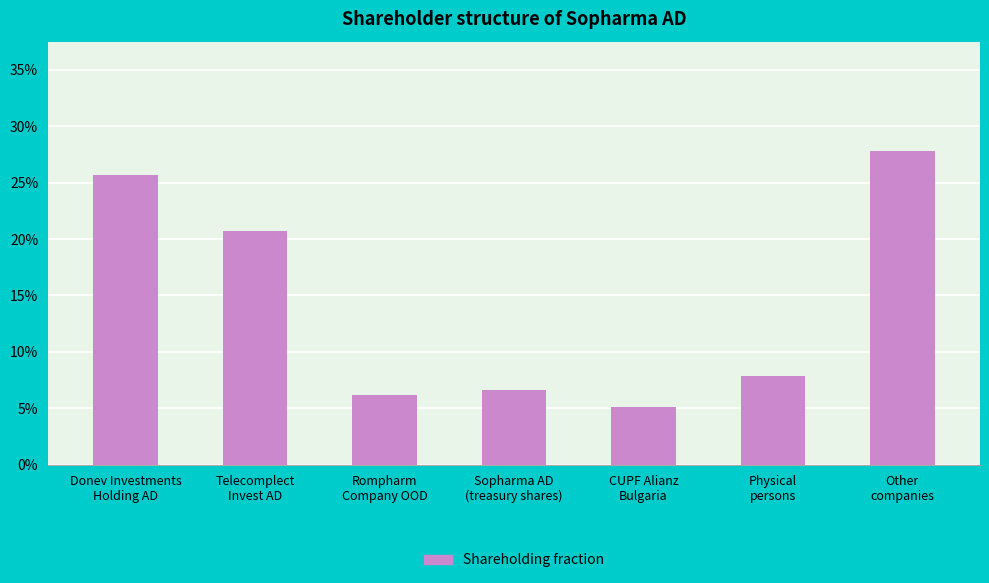

Which label corresponds to the largest value in the chart?

Other
companies